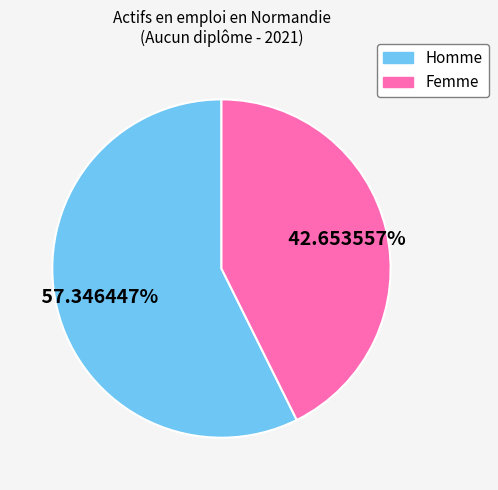

To the nearest percent, what is the difference between the largest and smallest slice percentages?

15%